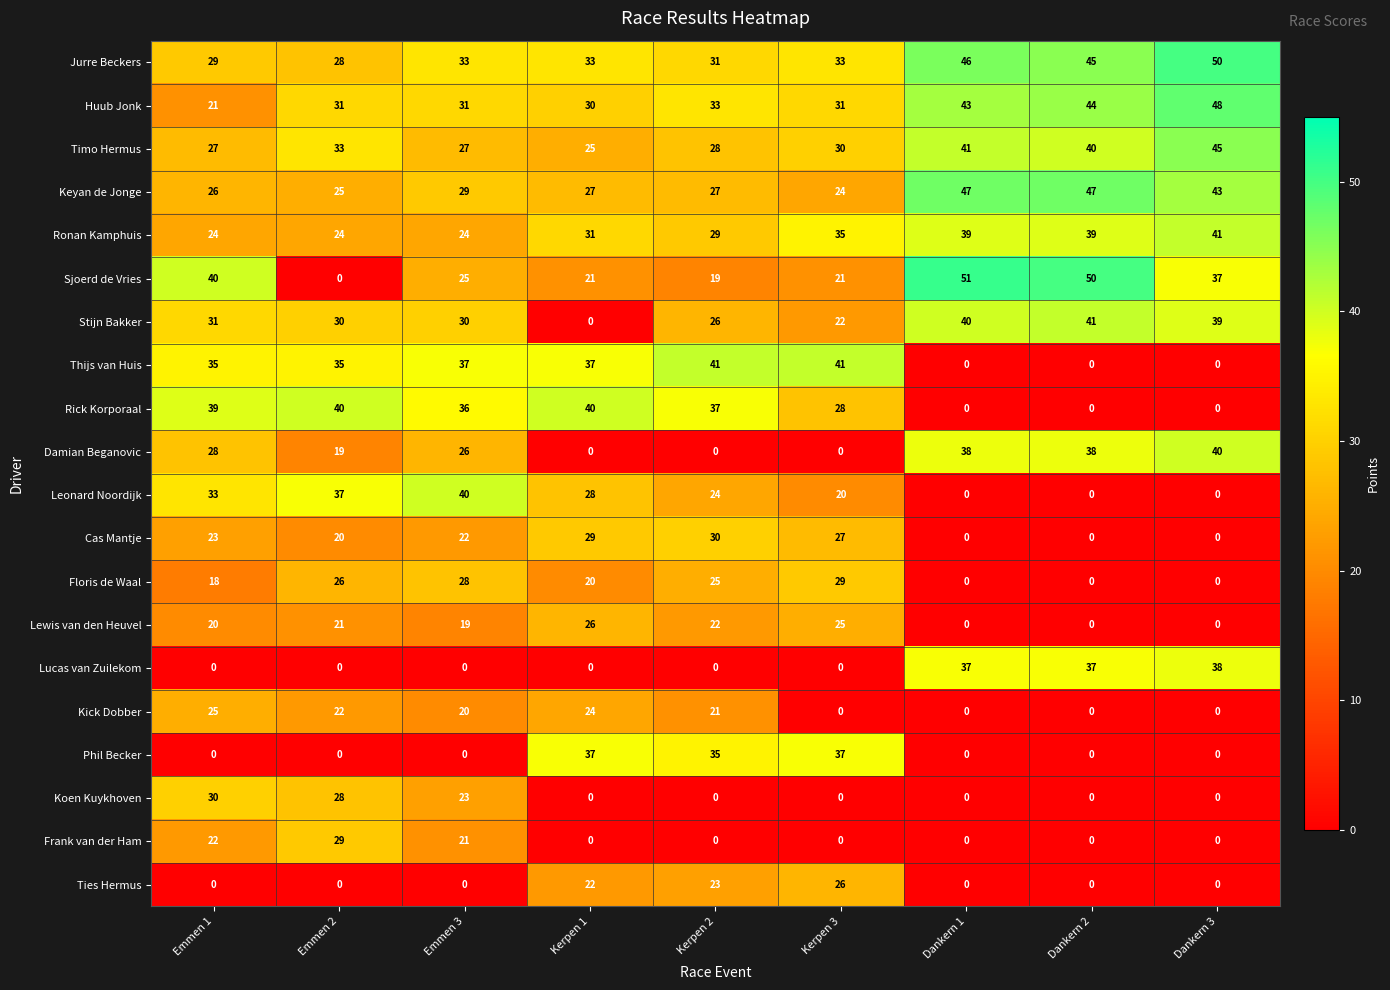

At how many categories does at least one series exceed 22?

9